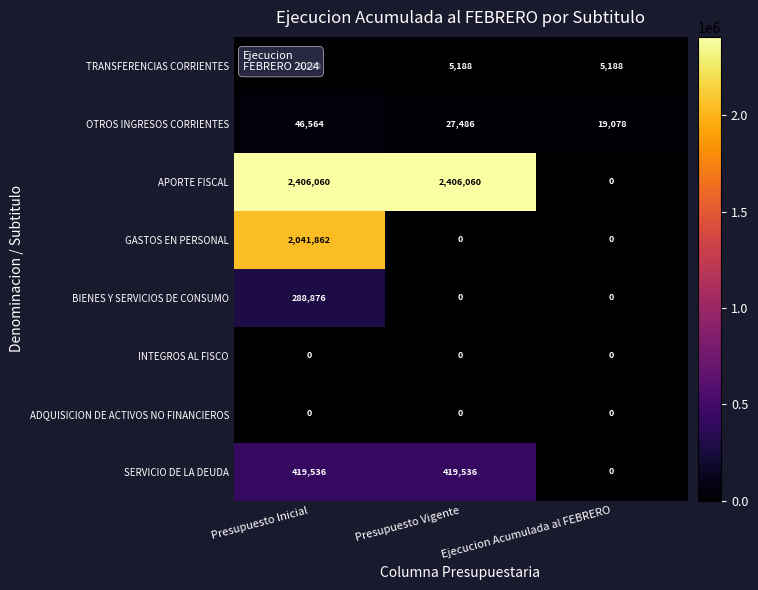

Which series has the largest total across all categories?

APORTE FISCAL